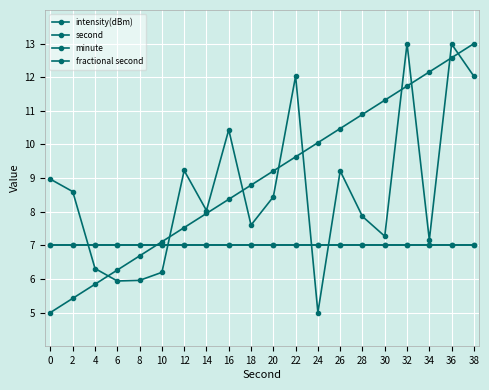

Where do second and minute first cross each other?

8 and 10